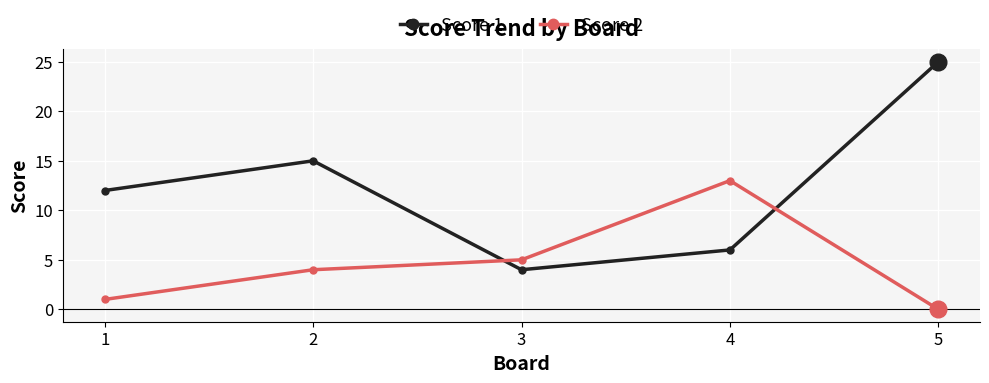

Where is the first local minimum for Score 1?

3